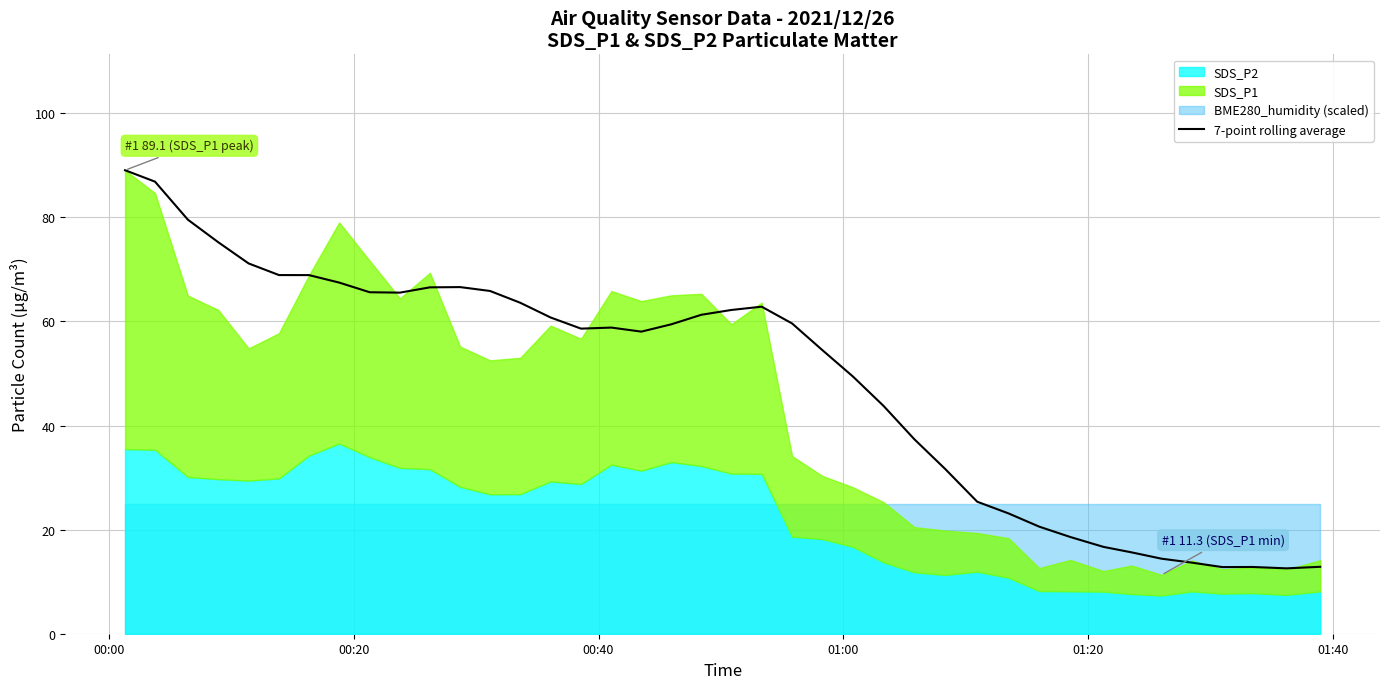

What is the maximum value for 7-point rolling average?

89.1